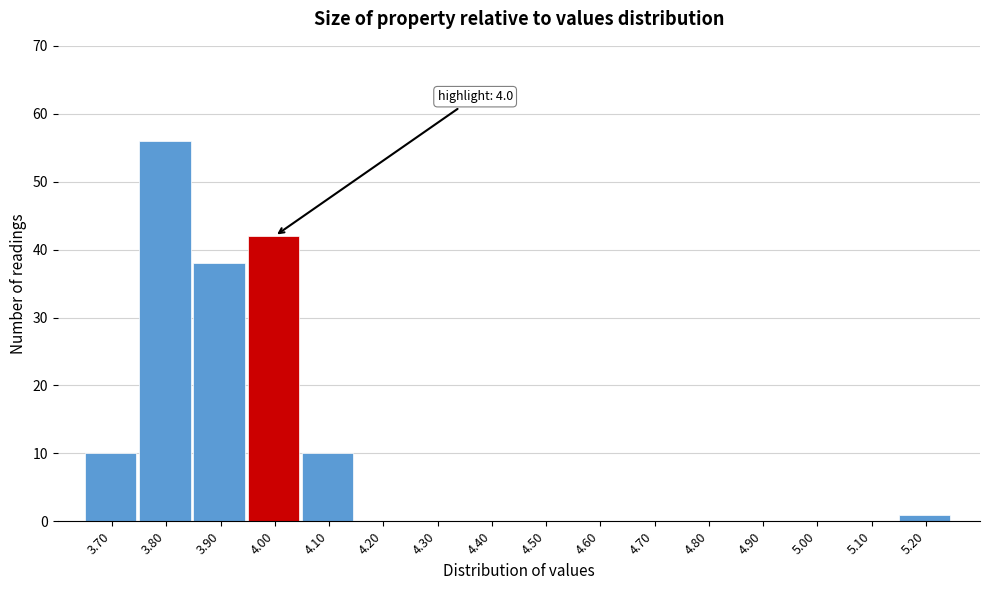

Which range on the x-axis has the tallest bar?

3.75 to 3.85